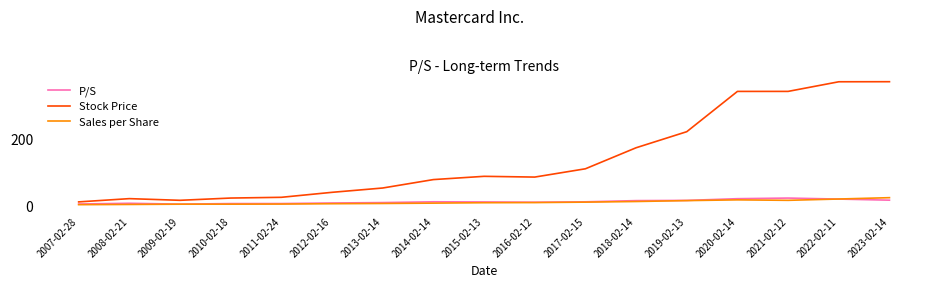

True or false: P/S has a value of 8.7 at 2013-02-14.

True